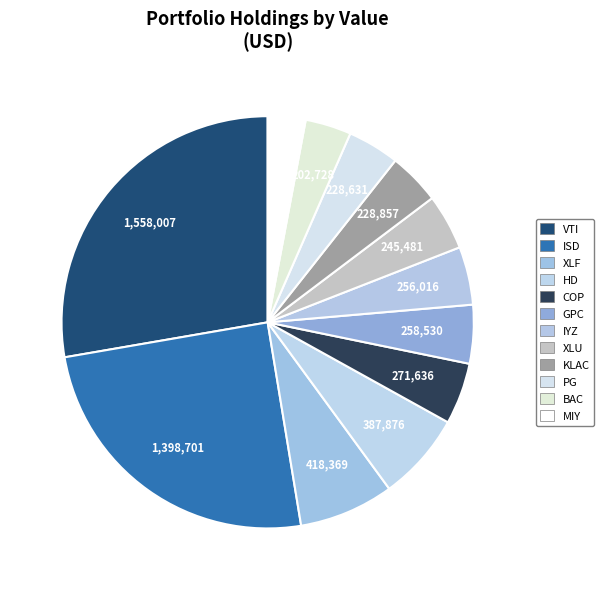

How many segments does this pie chart have?

12